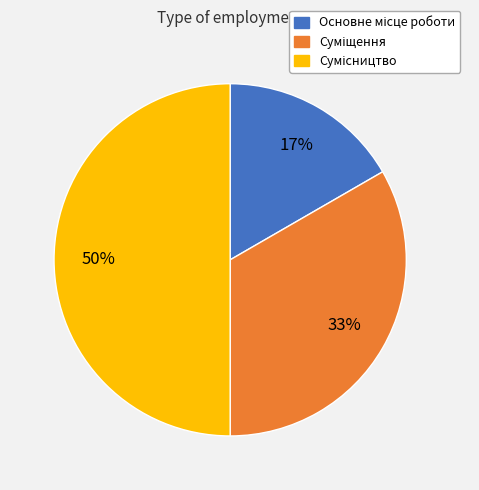

How many segments does this pie chart have?

3